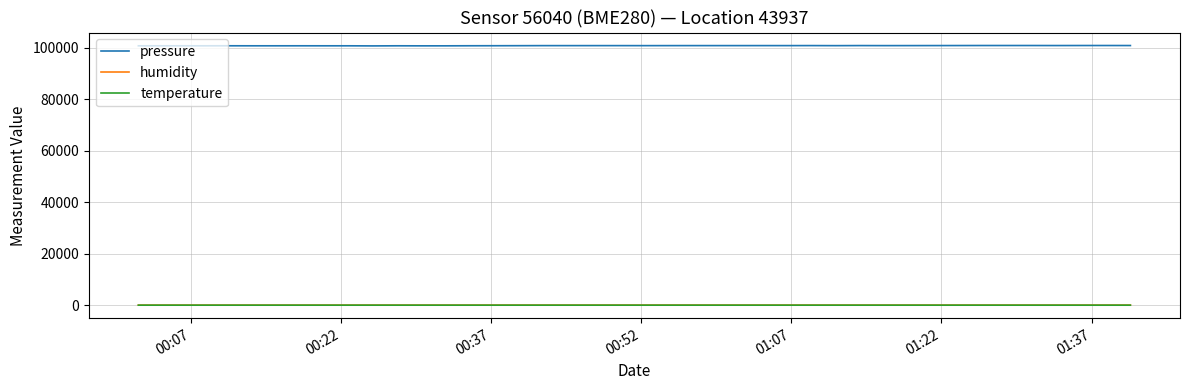

What is the greatest value displayed?

100853.7